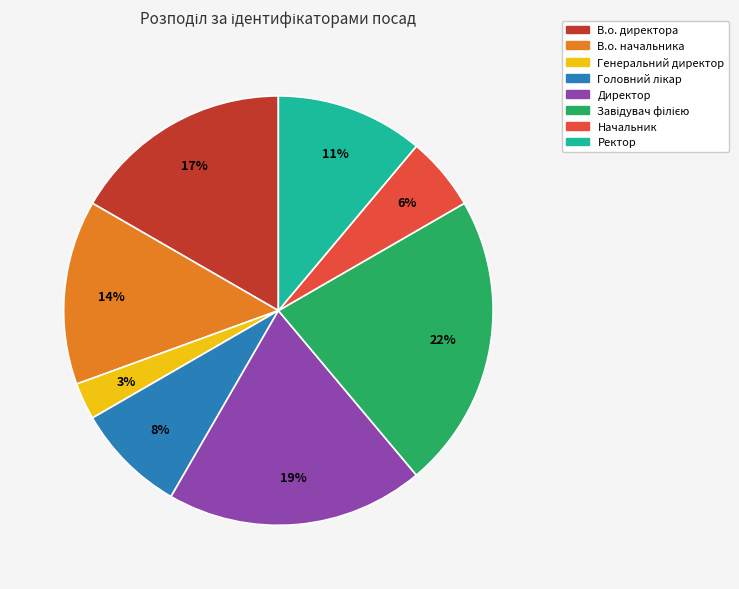

How many slices are in this pie chart?

8